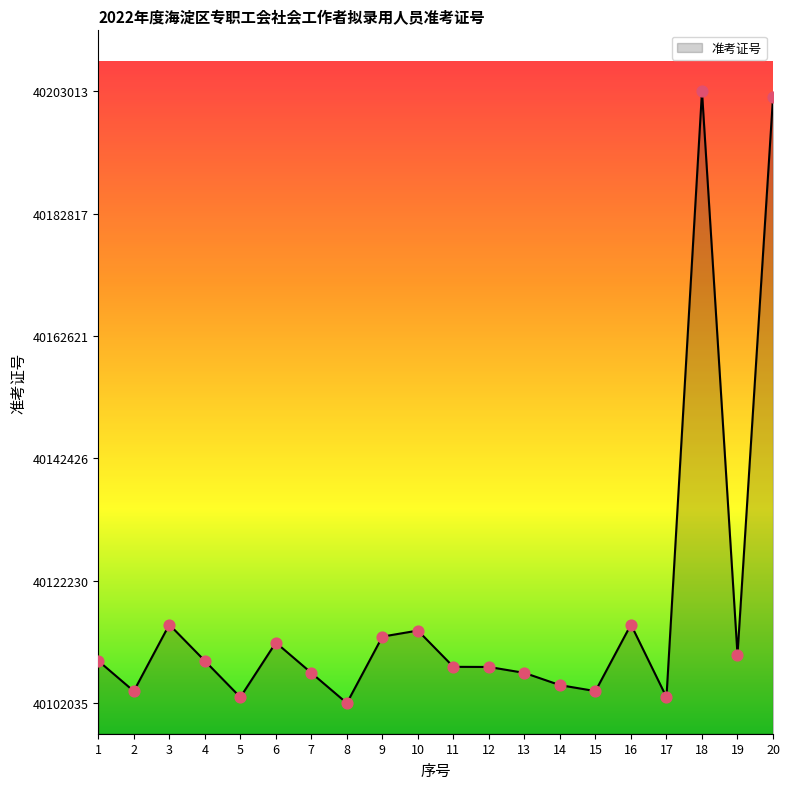

Which has a higher value, 18 or 1?

18